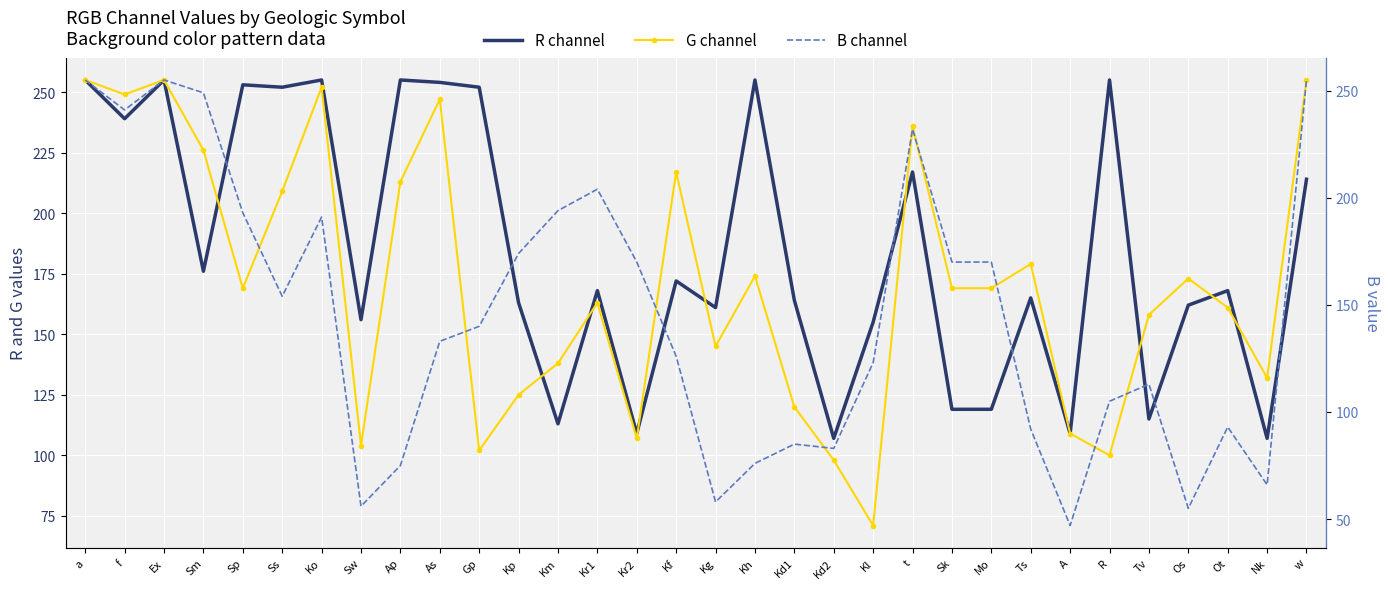

Which has a higher value, Kr2 or Sm?

Sm